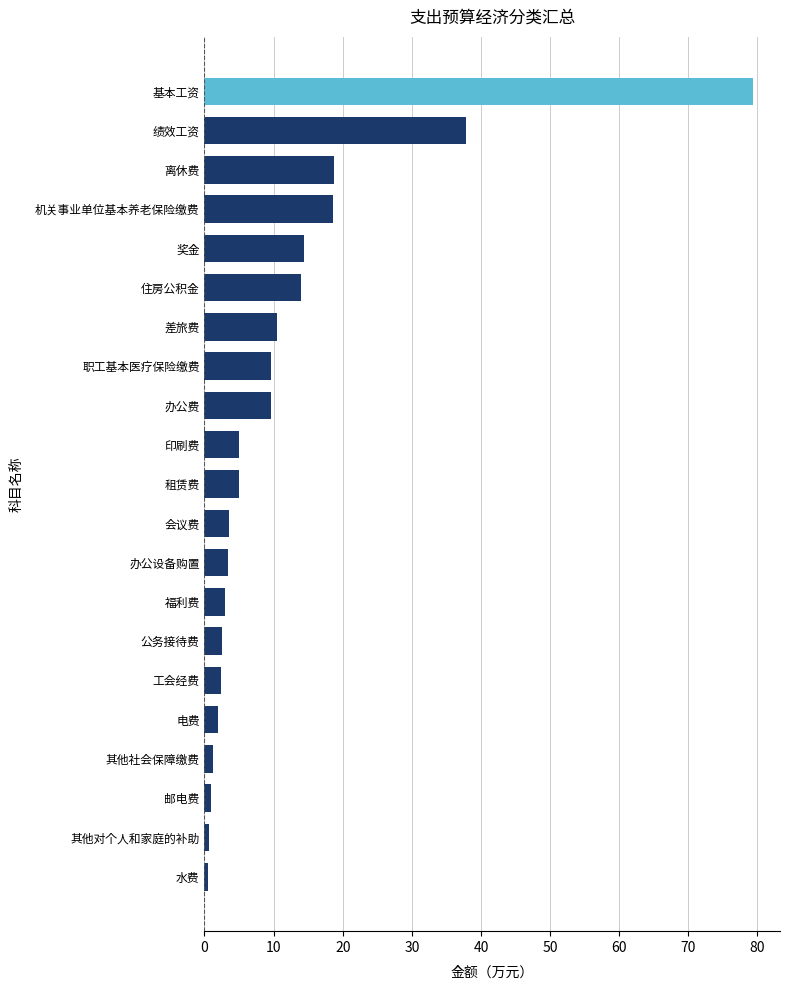

What is the maximum value shown in the chart?

79.3